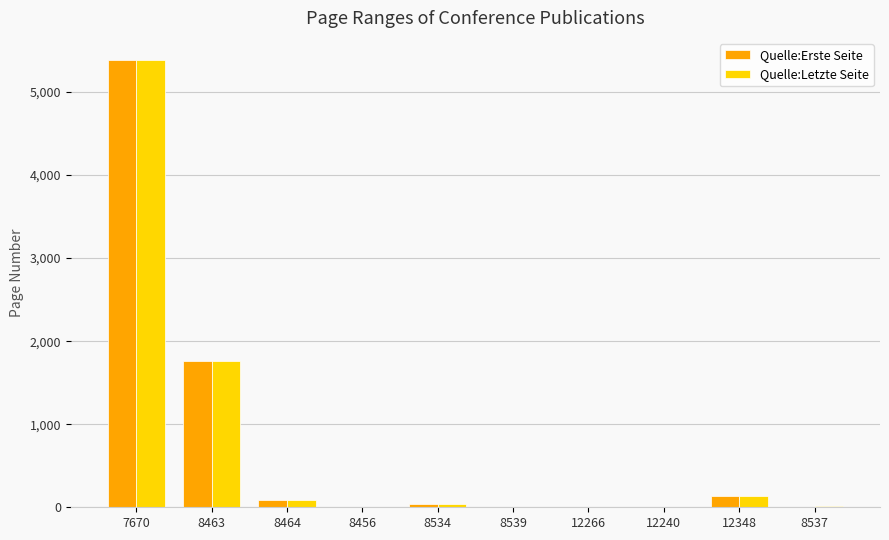

The Quelle:Erste Seite series shows 0 at 8539. True or false?

True